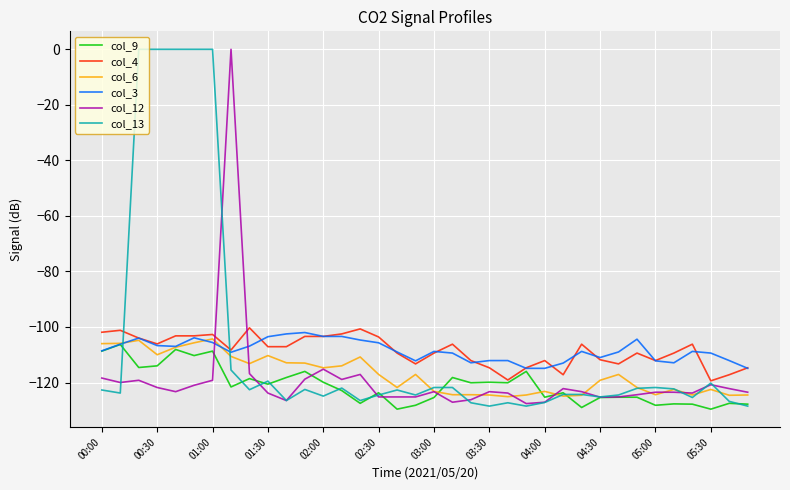

What is the maximum value for col_9?

-106.3